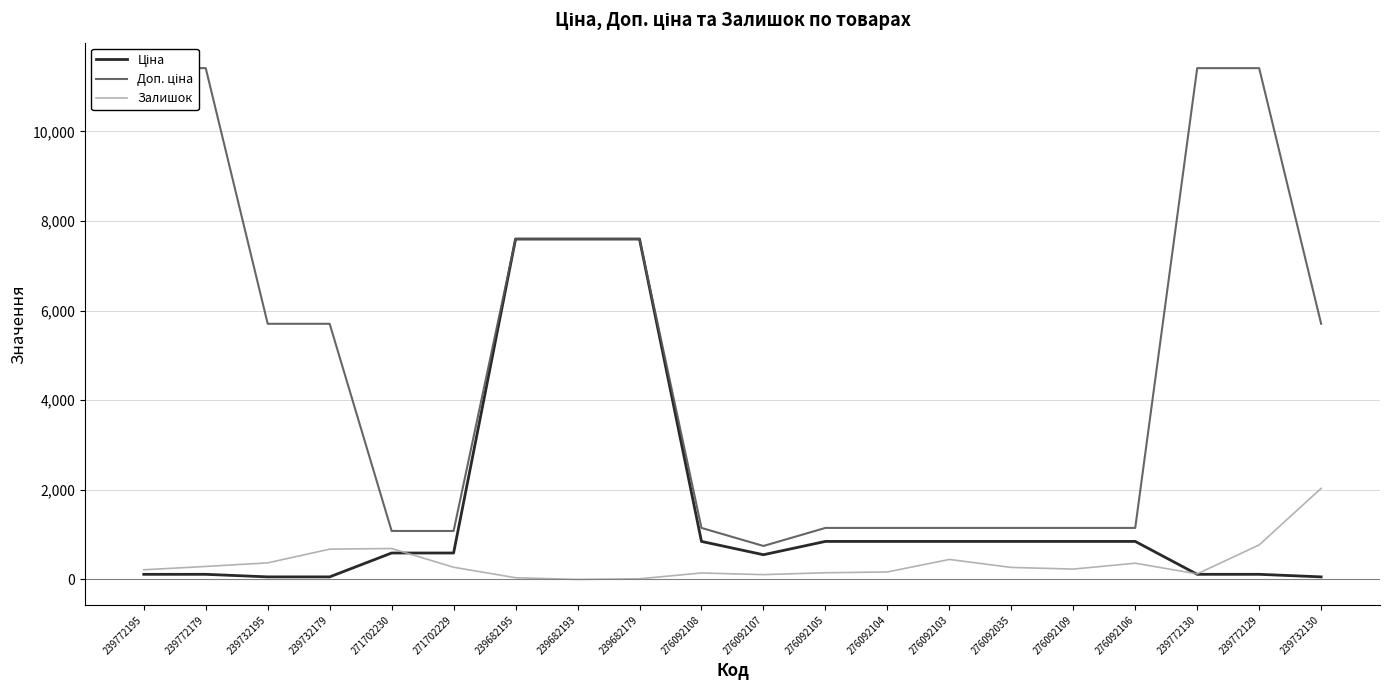

True or false: Залишок has more than 1 points higher than both neighbors.

True